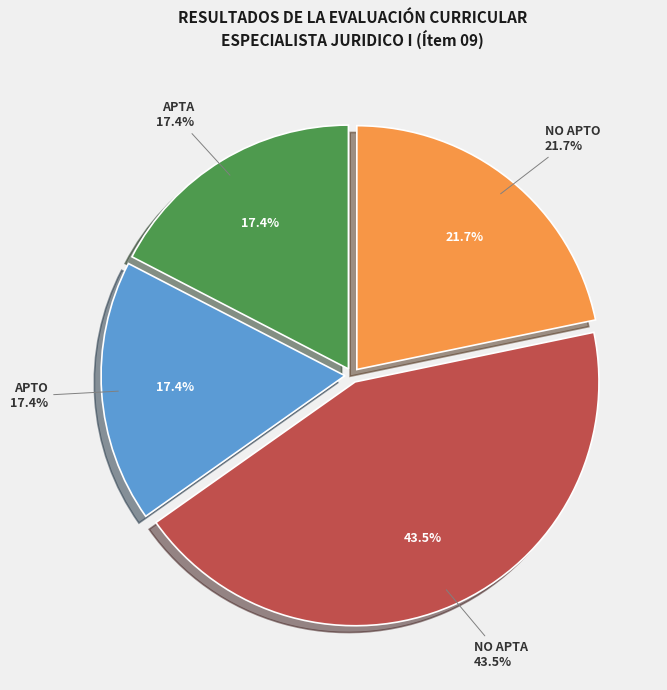

Does NO APTA account for over 50% of the chart?

No